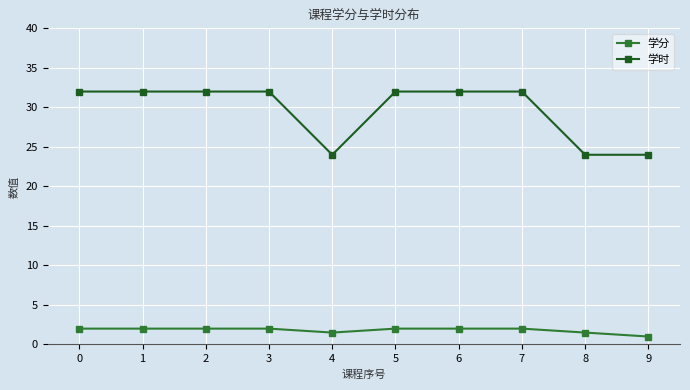

What is the sum of all 学时 values?

296.0